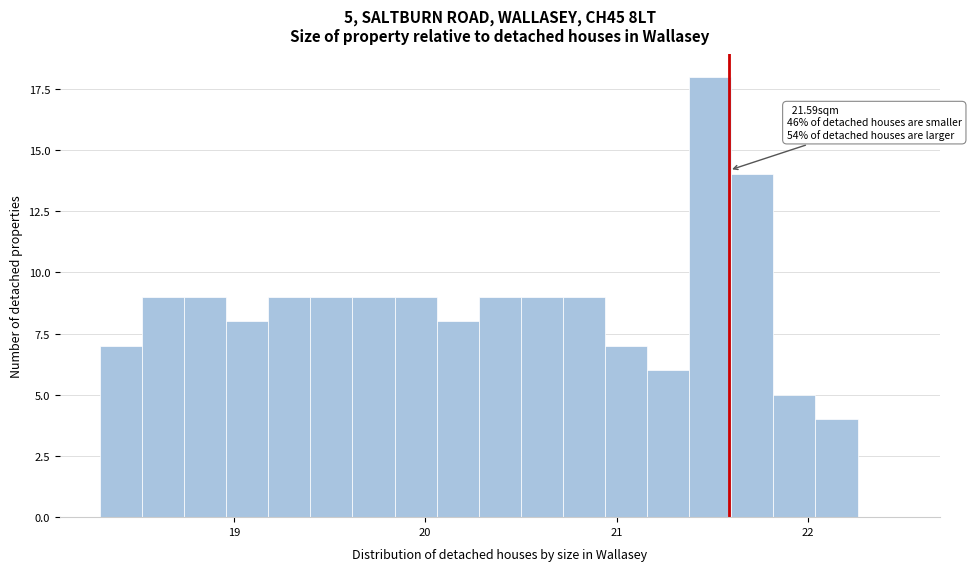

Read against the x-axis, roughly where is the centre of the tallest bar?

21.5